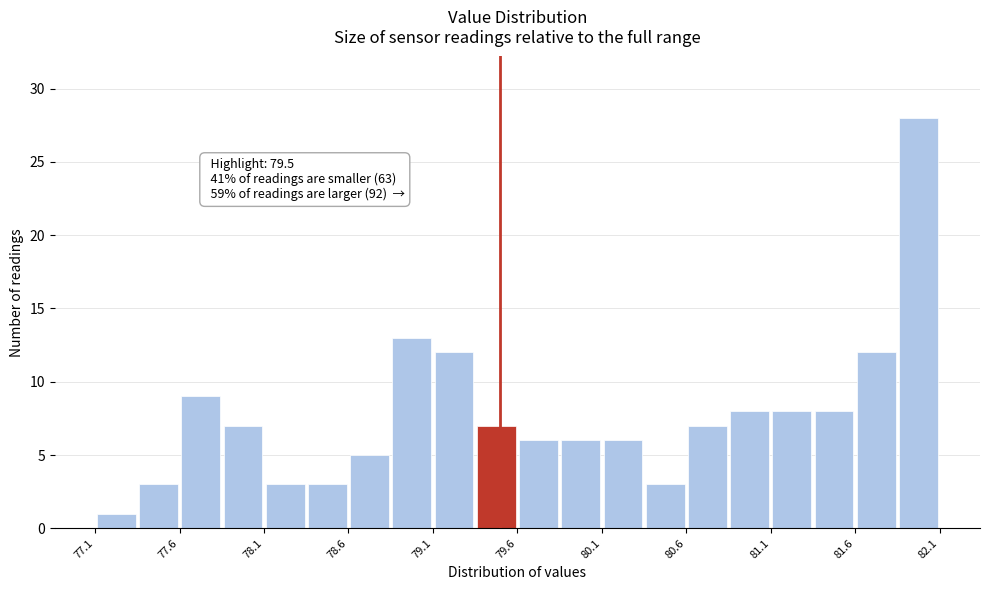

Which range on the x-axis has the tallest bar?

81.85 to 82.10